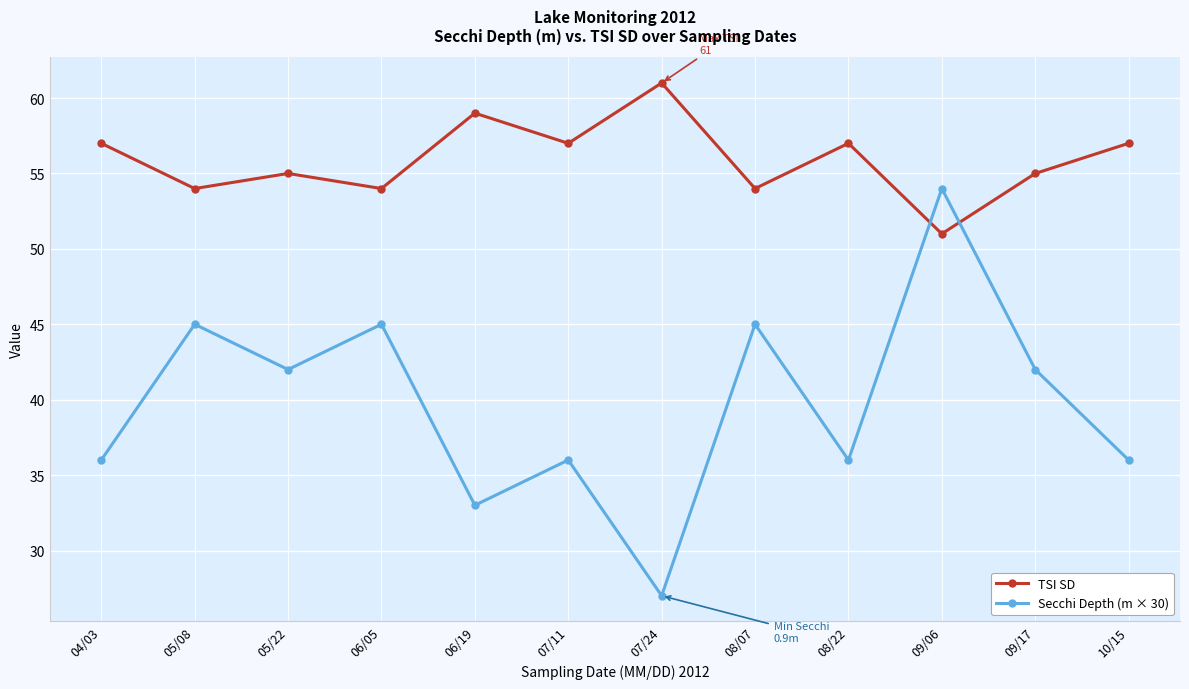

Is the value of Secchi Depth (m × 30) at 09/06 greater than the value of TSI SD at 07/24?

No